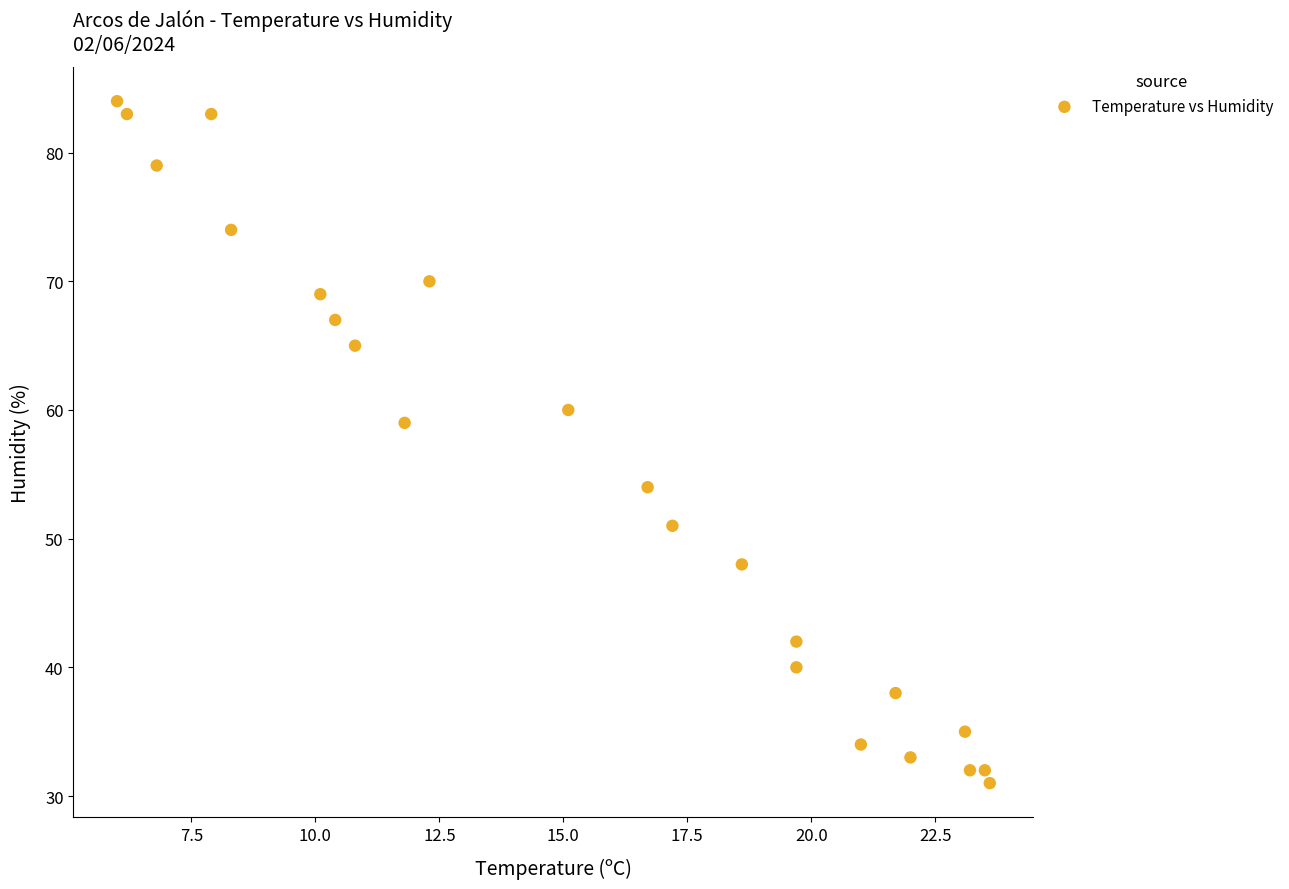

What is the range of Y values (max minus min)?

53